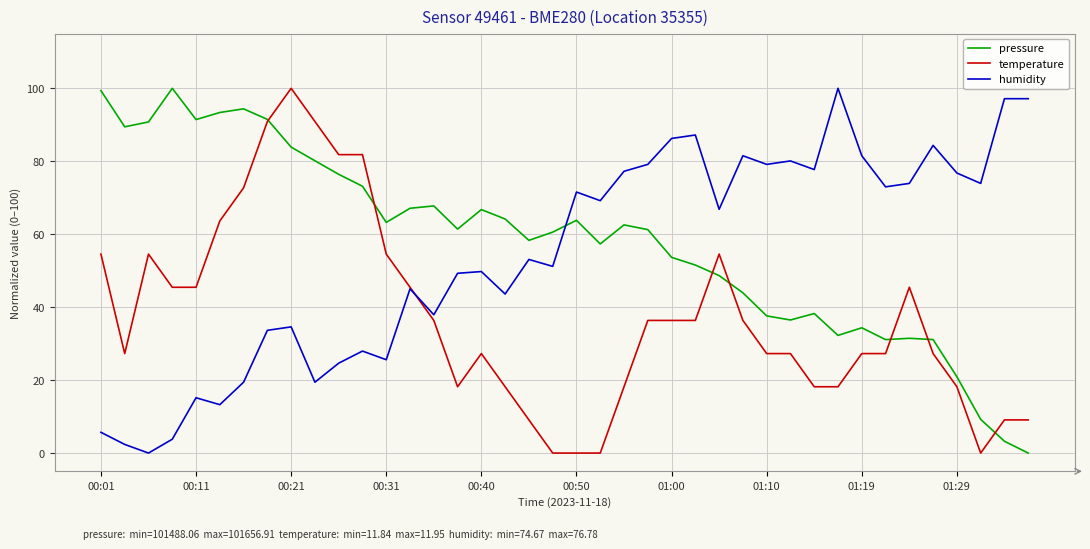

Rank the series by their average value, from highest to lowest.

pressure, humidity, temperature